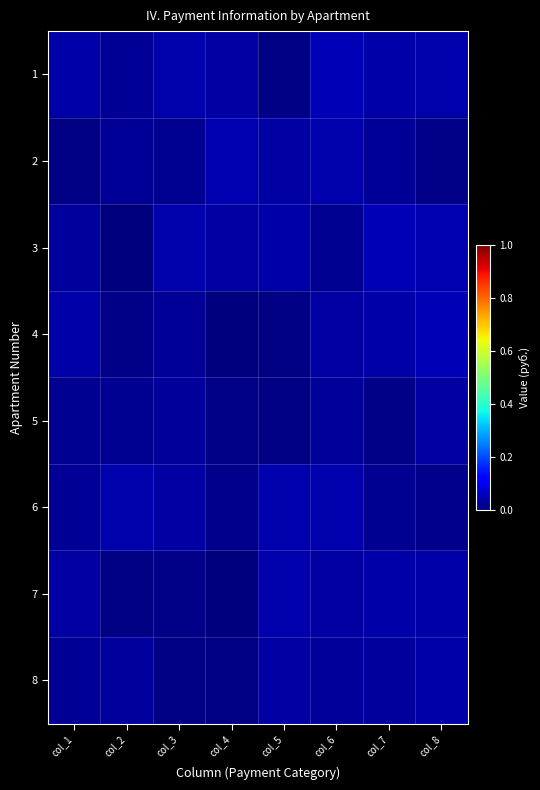

Reading right to left, what are all the values shown in this chart?

1: col_8=0.0	col_7=0.0	col_6=0.0	col_5=0.0	col_4=0.0	col_3=0.0	col_2=0.0	col_1=0.0
2: col_8=0.0	col_7=0.0	col_6=0.0	col_5=0.0	col_4=0.0	col_3=0.0	col_2=0.0	col_1=0.0
3: col_8=0.0	col_7=0.0	col_6=0.0	col_5=0.0	col_4=0.0	col_3=0.0	col_2=0.0	col_1=0.0
4: col_8=0.0	col_7=0.0	col_6=0.0	col_5=0.0	col_4=0.0	col_3=0.0	col_2=0.0	col_1=0.0
5: col_8=0.0	col_7=0.0	col_6=0.0	col_5=0.0	col_4=0.0	col_3=0.0	col_2=0.0	col_1=0.0
6: col_8=0.0	col_7=0.0	col_6=0.0	col_5=0.0	col_4=0.0	col_3=0.0	col_2=0.0	col_1=0.0
7: col_8=0.0	col_7=0.0	col_6=0.0	col_5=0.0	col_4=0.0	col_3=0.0	col_2=0.0	col_1=0.0
8: col_8=0.0	col_7=0.0	col_6=0.0	col_5=0.0	col_4=0.0	col_3=0.0	col_2=0.0	col_1=0.0